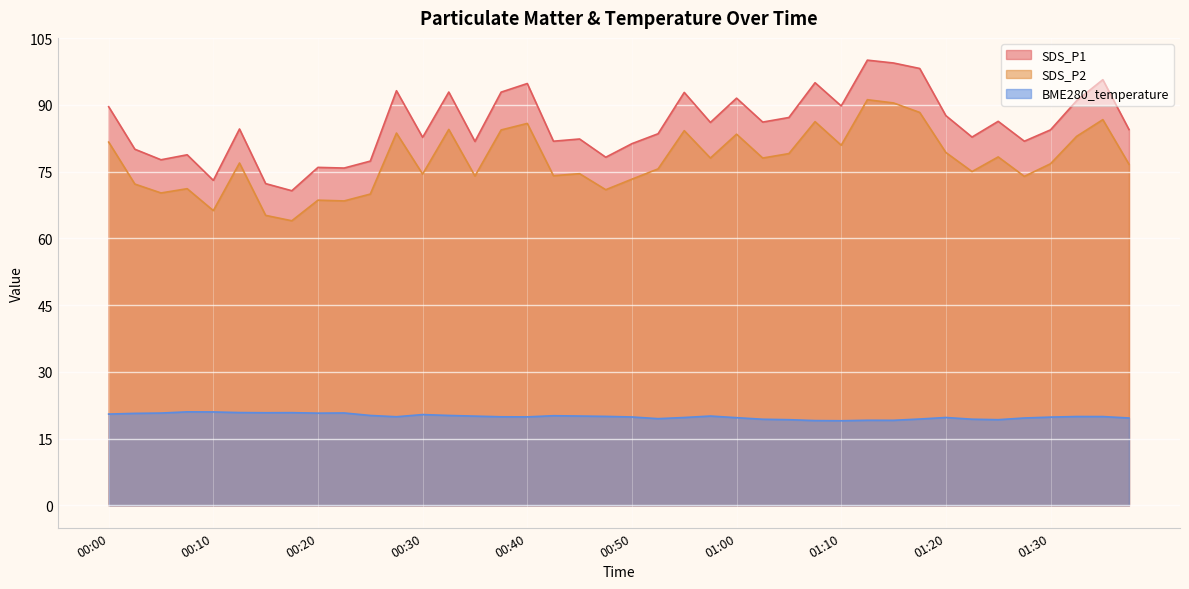

Which series changed the most between 01:02 and 01:28?

SDS_P1